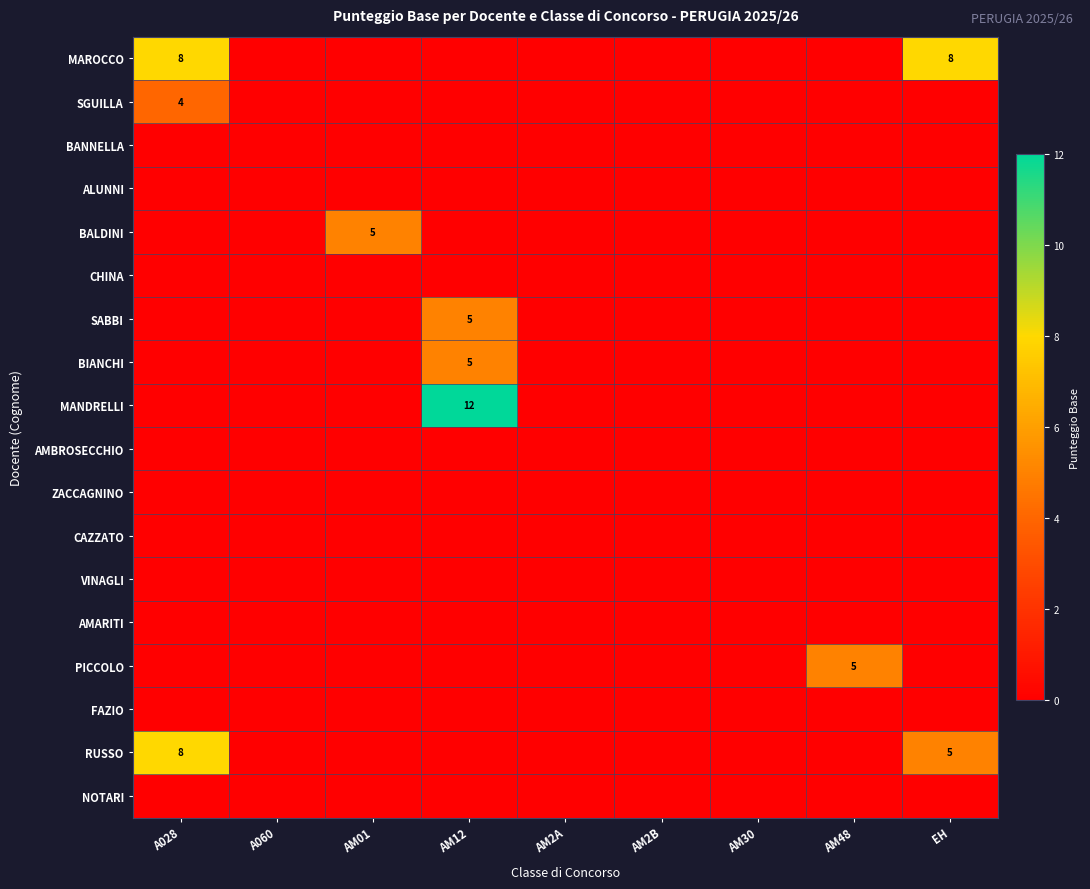

What is the total value across all series at EH?

13